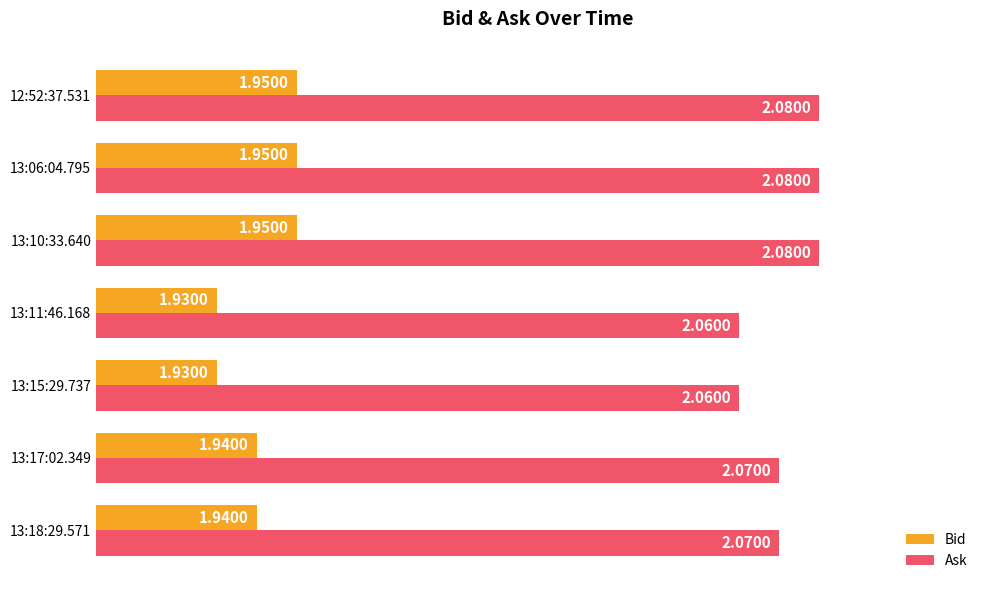

List the series in order of their peak value, lowest first.

Bid, Ask